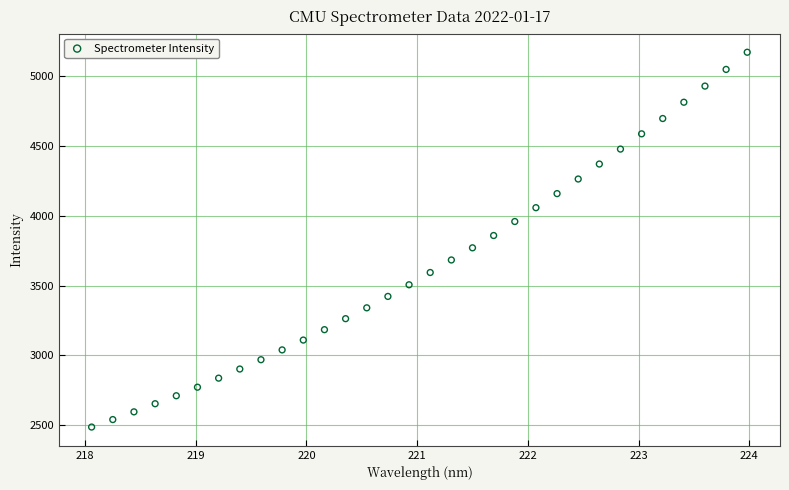

What is the range of Y values (max minus min)?

2684.6